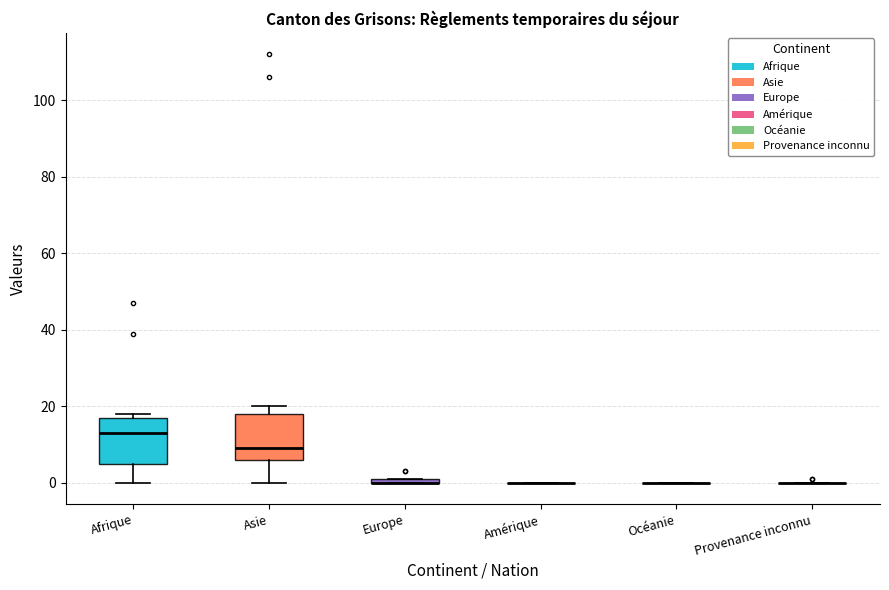

Where is the lower edge of the box for Asie on the y-axis? The values are not printed on the chart, so give them approximately, as read against the axis.

6